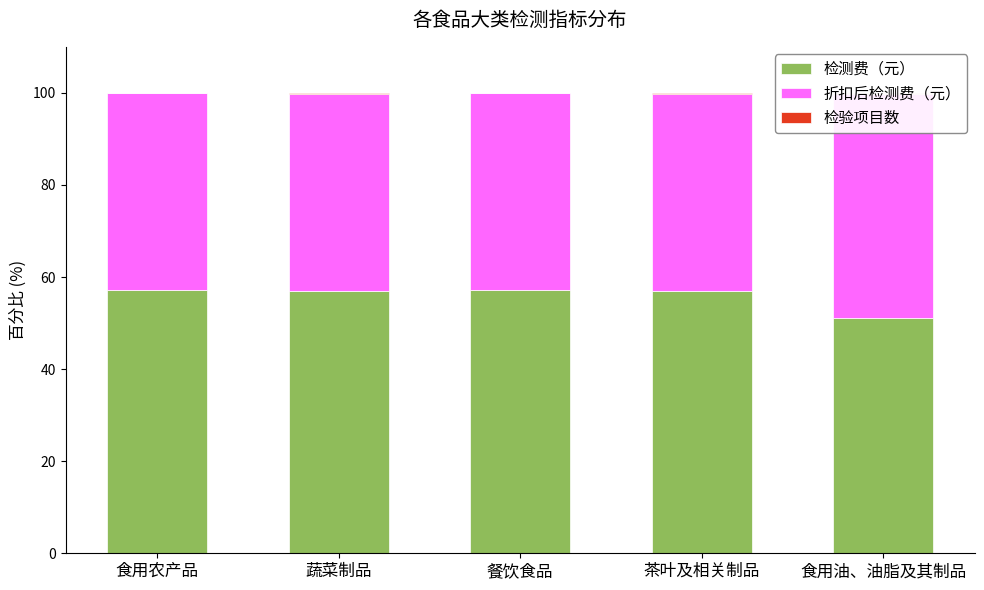

Between 食用农产品 and 食用油、油脂及其制品, which series saw the biggest shift?

检测费（元）